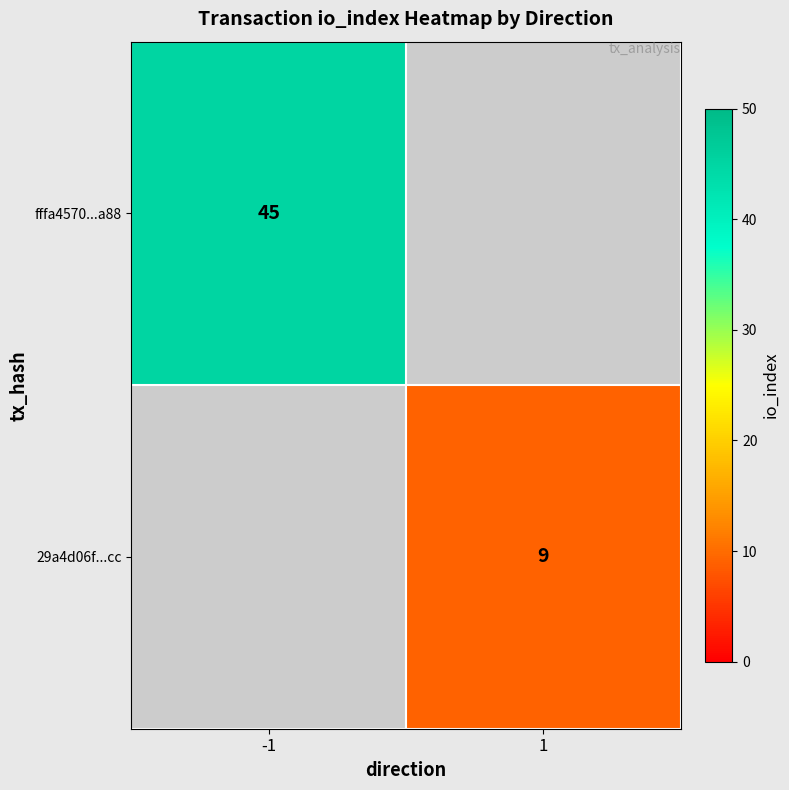

The fffa4570...a88 series shows 67 at -1. True or false?

False